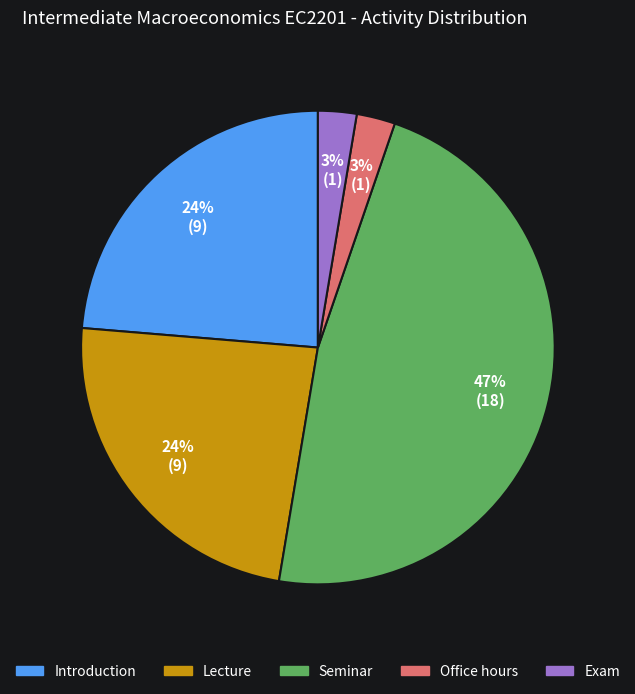

To the nearest percent, what is the average slice percentage?

20%